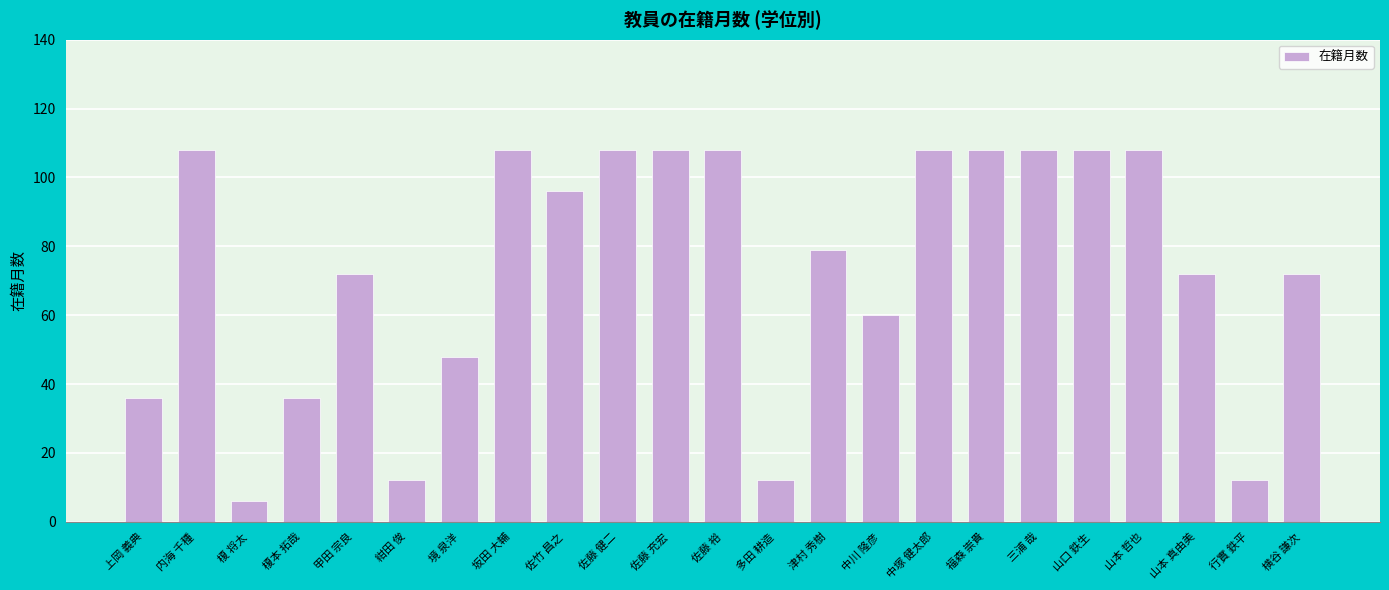

What position from the right is 津村 秀樹?

10